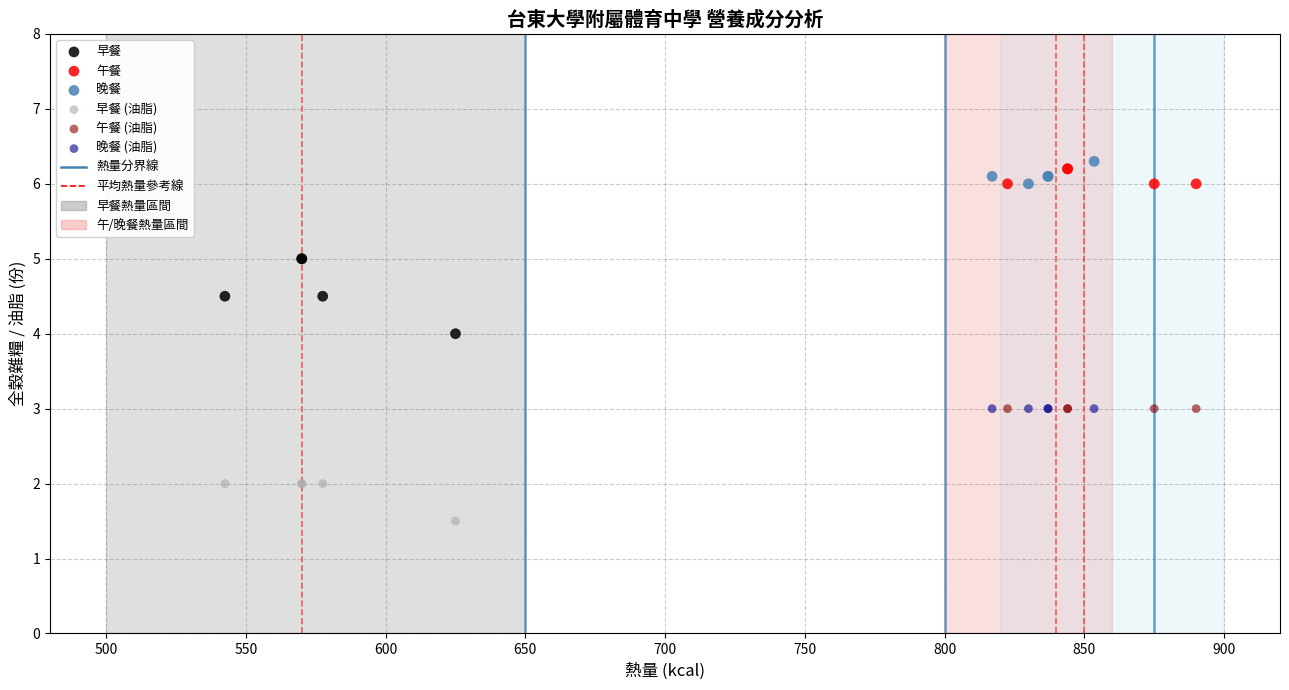

Which series contains the lowest Y value?

早餐 (油脂)